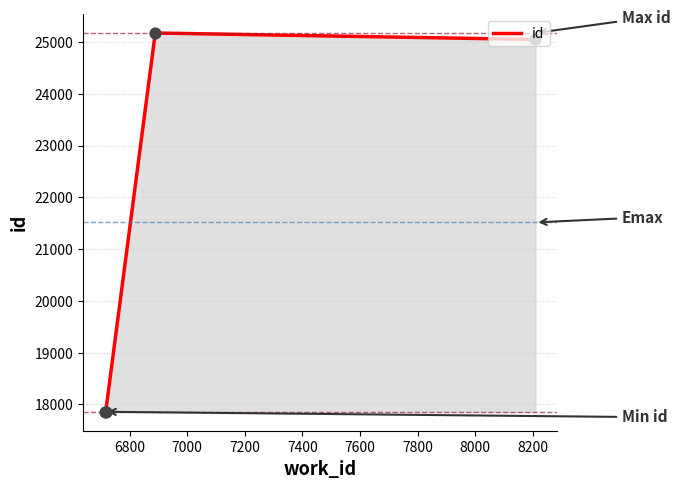

What is the maximum value shown in the chart?

25175